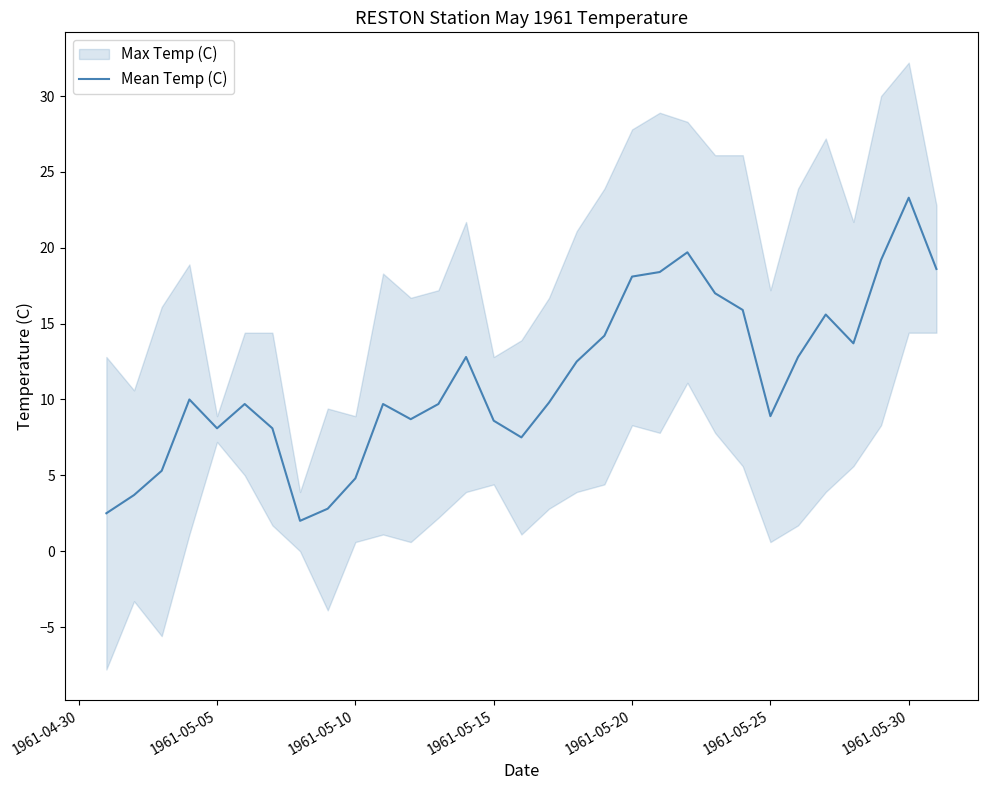

How many categories are shown in the chart?

31